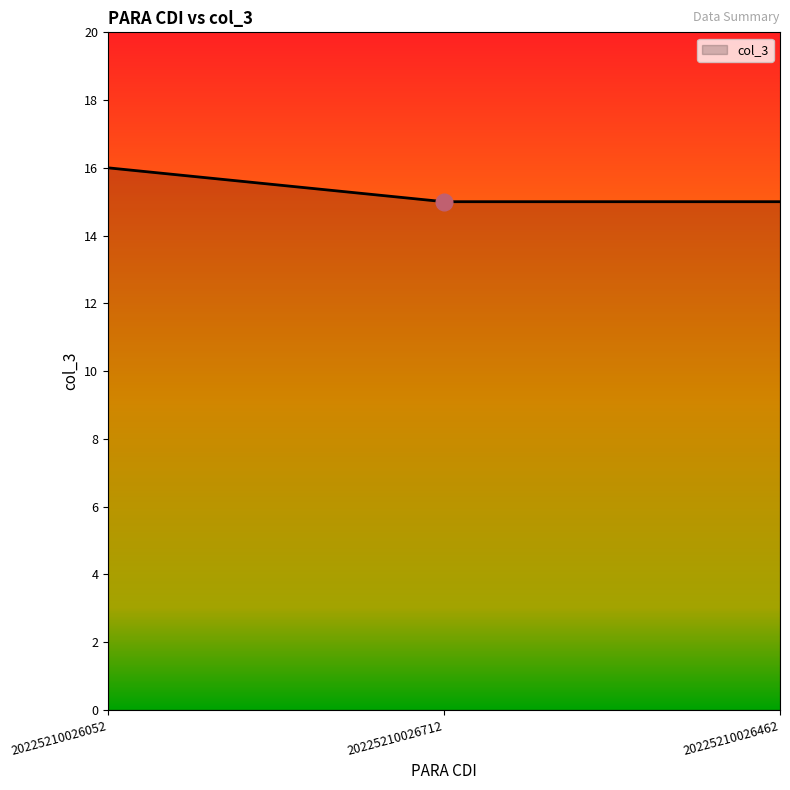

What is the greatest value displayed?

16